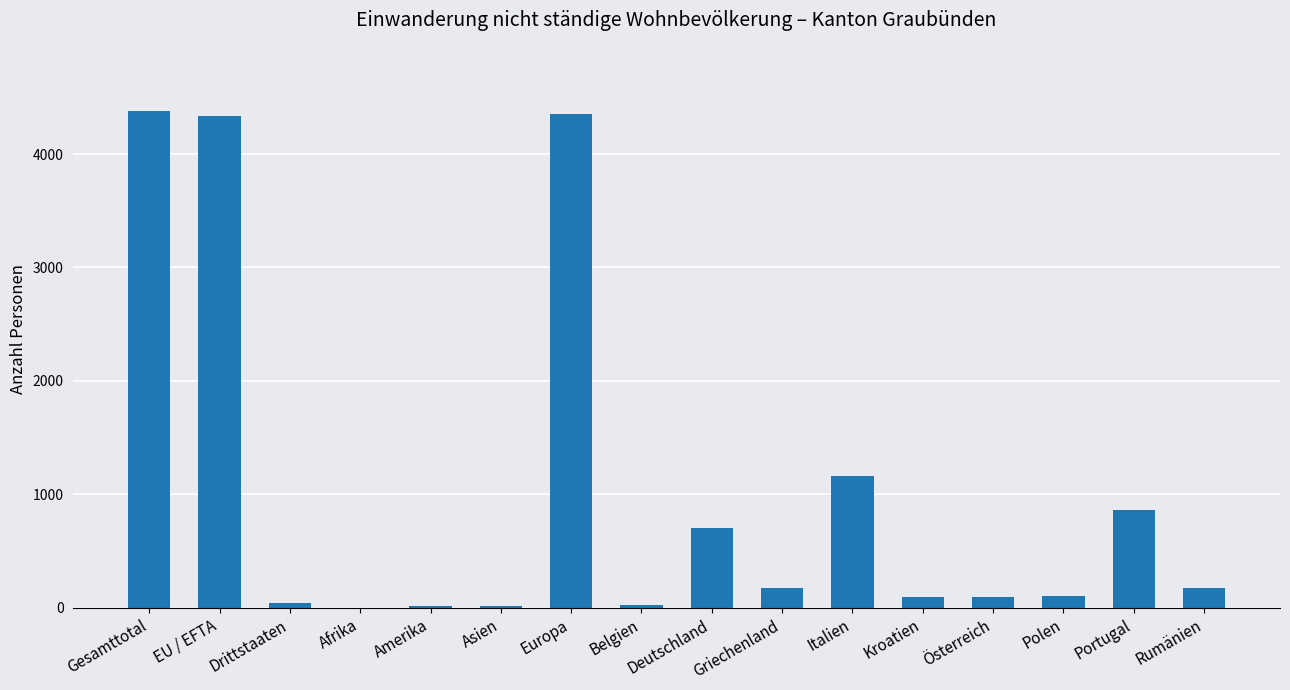

True or false: the data shows 707 at Deutschland.

True